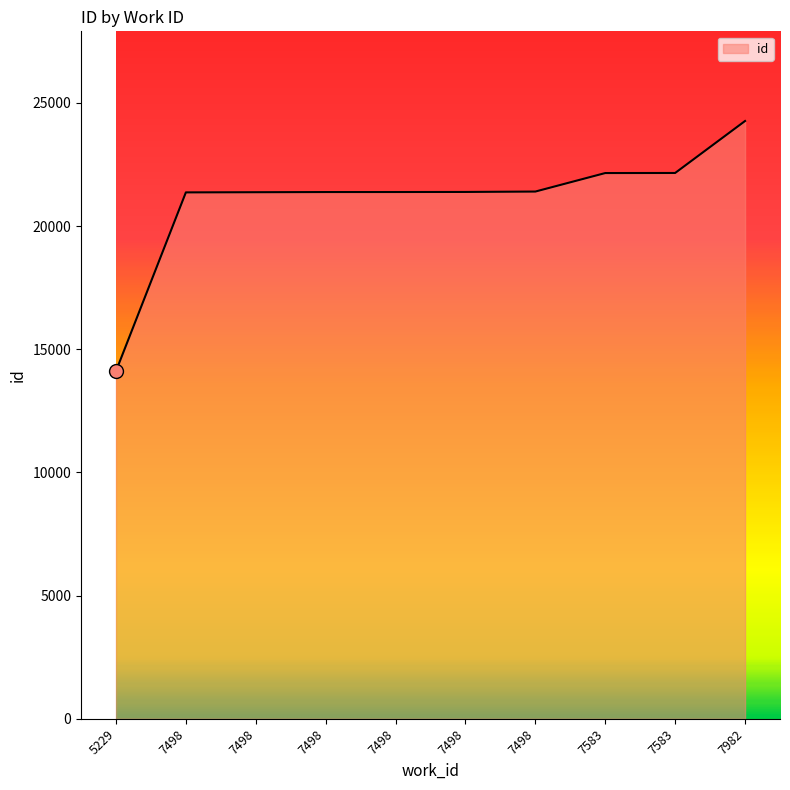

Does the chart display data point markers on the line(s)?

No